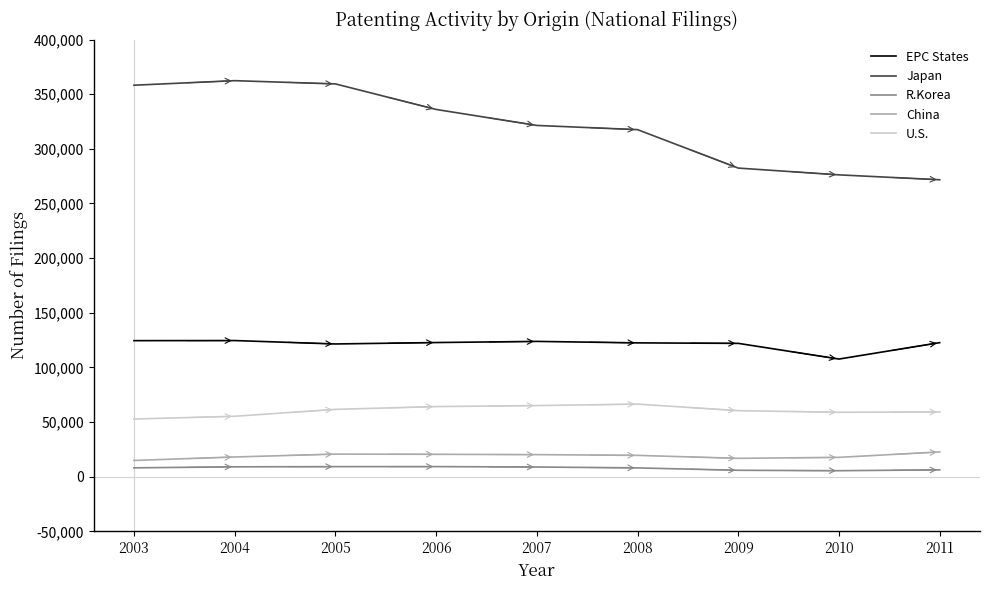

What is the difference between the highest and lowest values at 2004?

353325